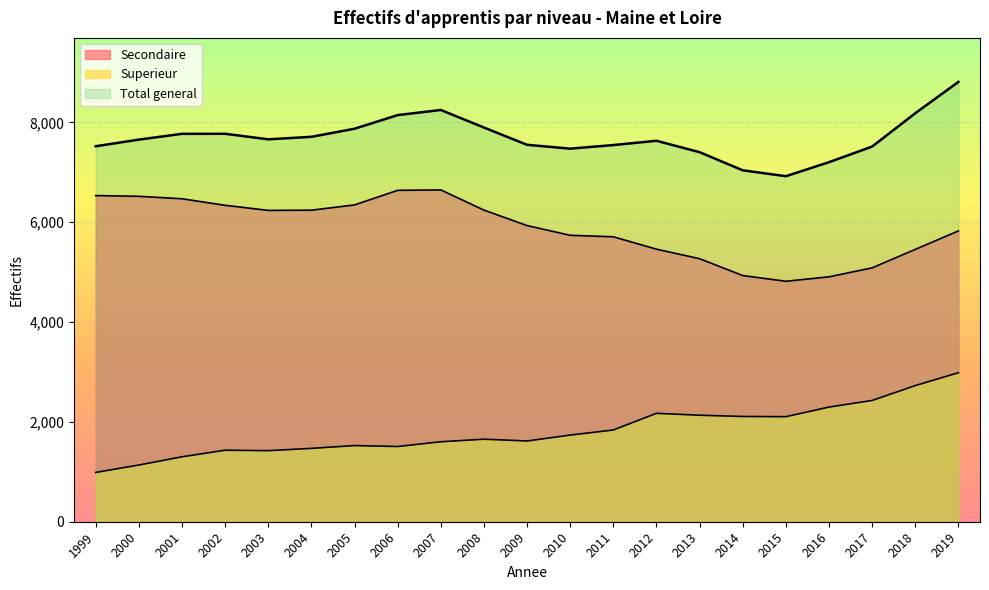

How many lines are shown in the chart?

3